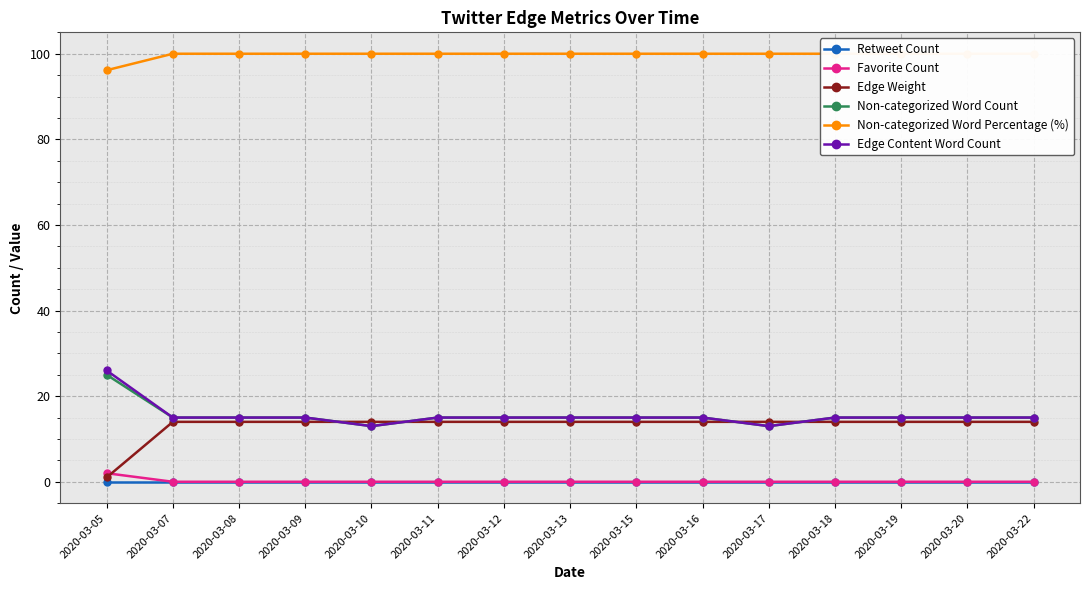

At 2020-03-18, list the series in order from smallest to largest.

Retweet Count, Favorite Count, Edge Weight, Non-categorized Word Count, Edge Content Word Count, Non-categorized Word Percentage (%)